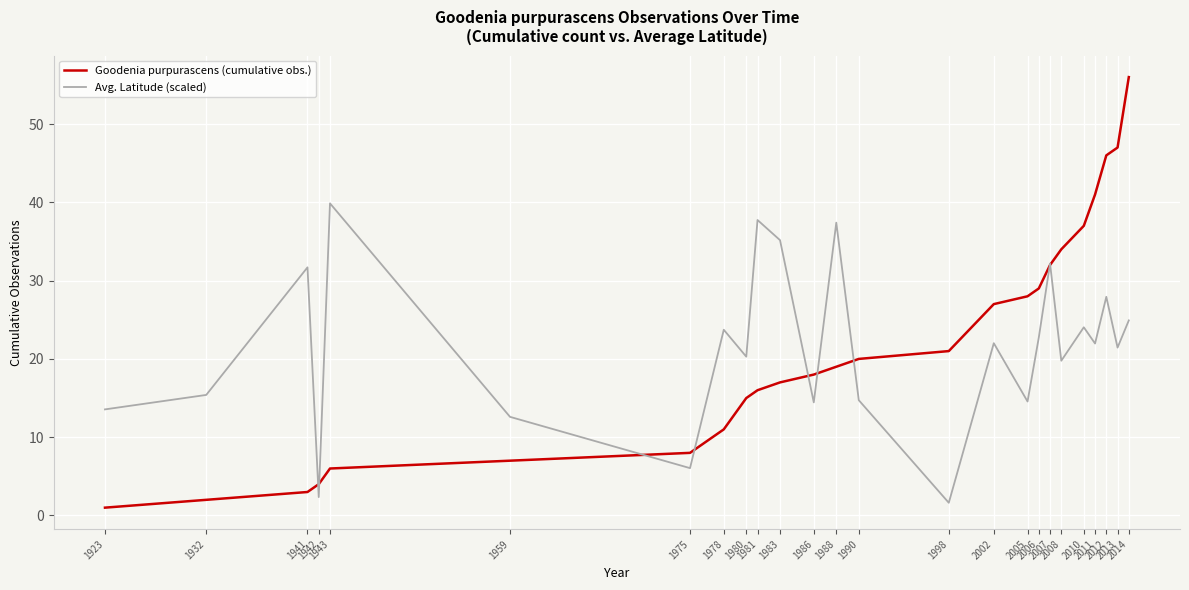

Where is Goodenia purpurascens (cumulative obs.) nearest to the value 28?

2005